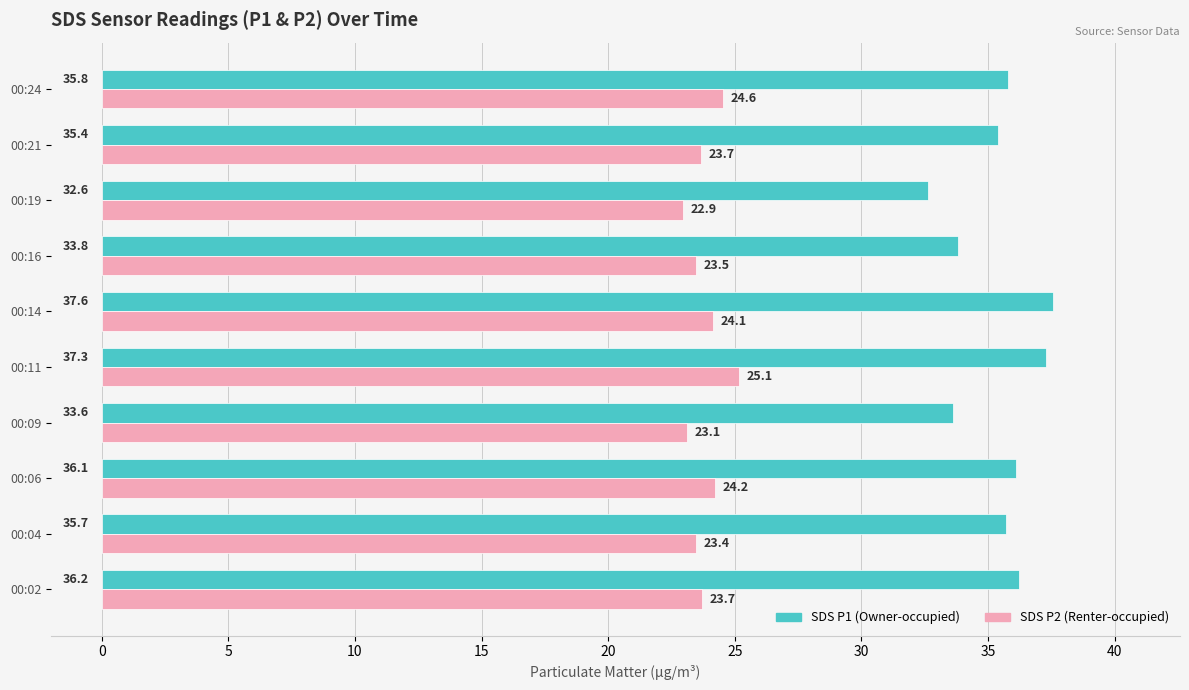

What is the difference between the highest and lowest values at 00:02?

12.5